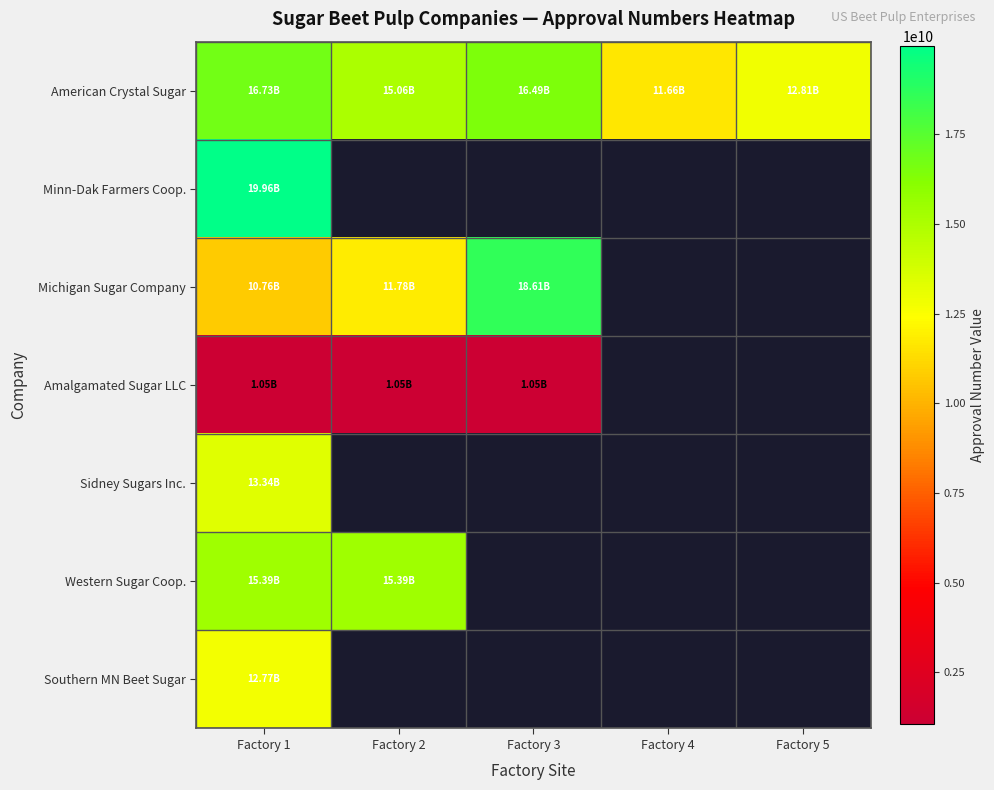

Which category has the lowest value in the Southern MN Beet Sugar series?

Factory 1